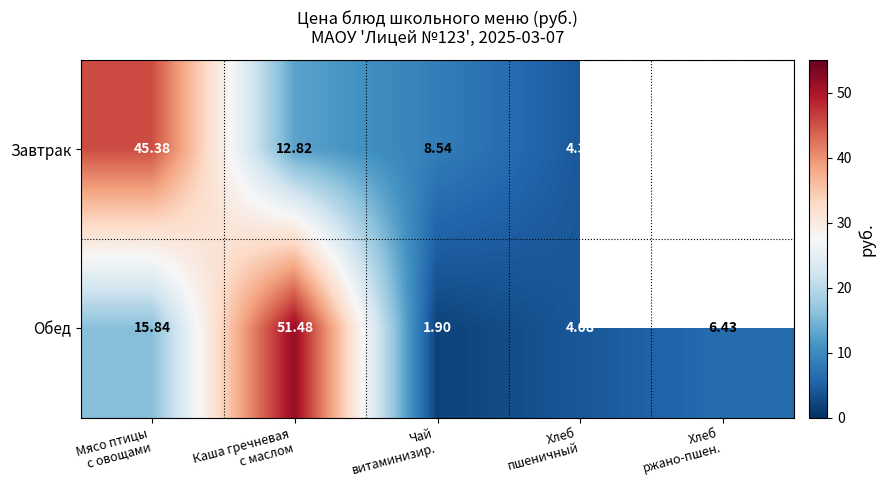

The Обед series shows 51.5 at Каша гречневая с маслом. True or false?

True